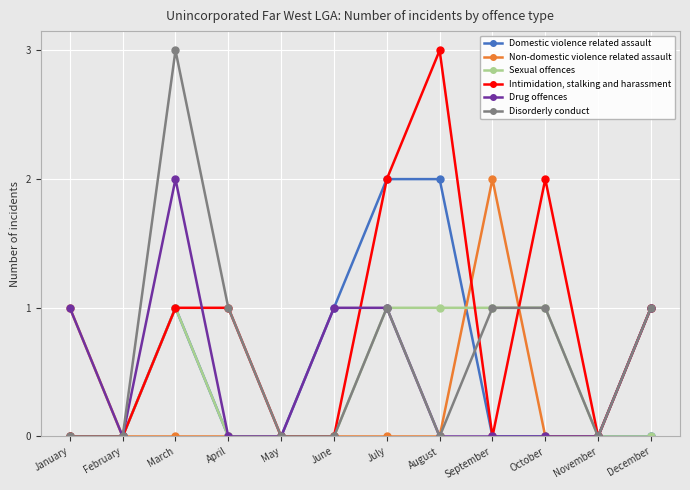

What is the sum of all Domestic violence related assault values?

6